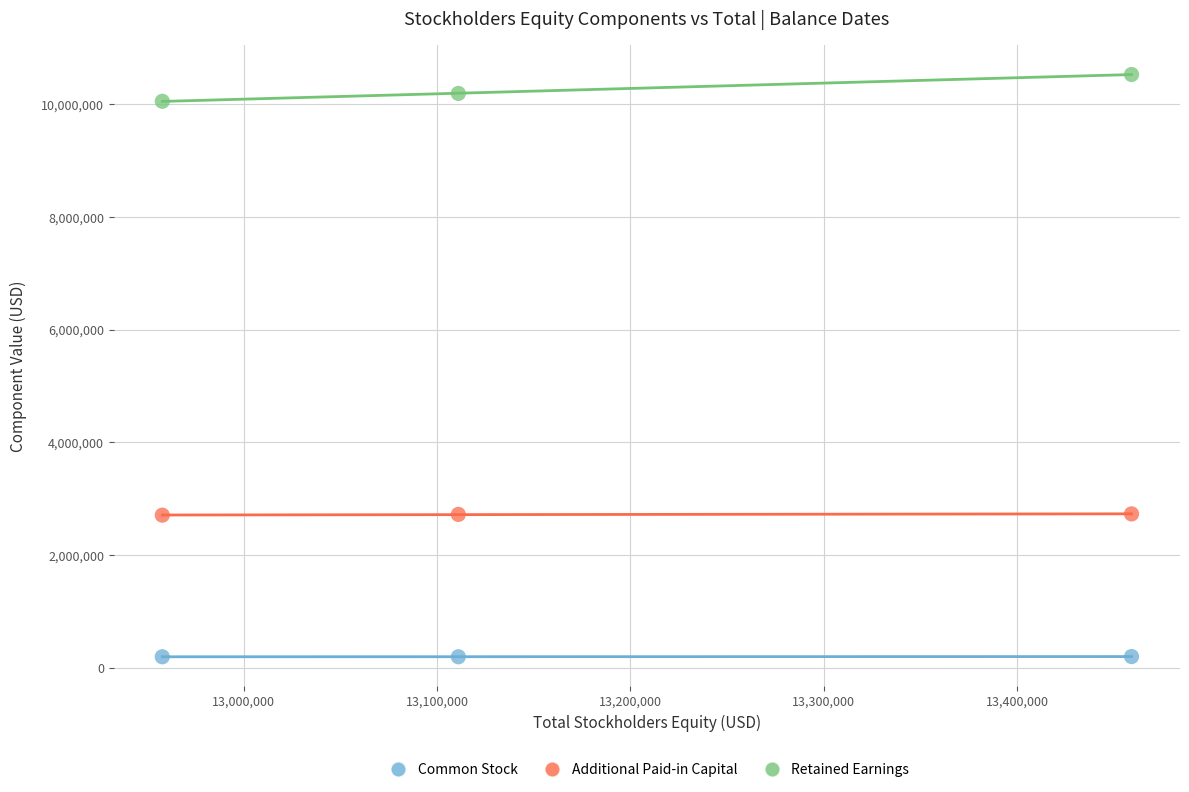

Across all data points, what is the range of Y values (max minus min)?

10326924